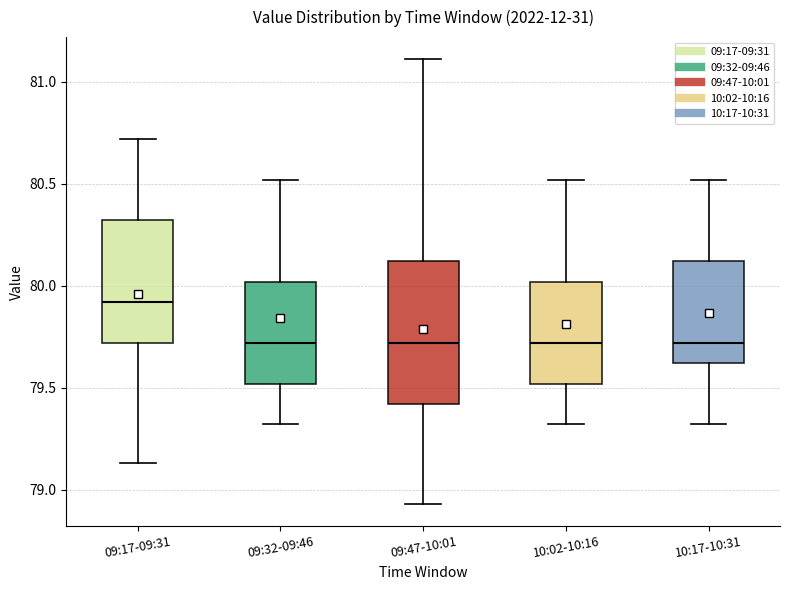

Where does the lower whisker of the box for 10:02-10:16 end on the y-axis? The values are not printed on the chart, so give them approximately, as read against the axis.

79.30